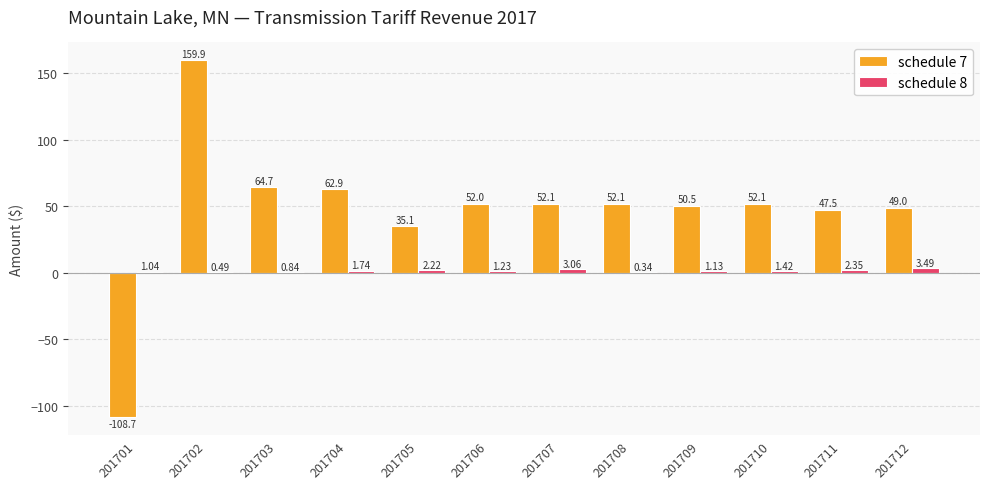

Which series has the largest range (max minus min)?

schedule 7